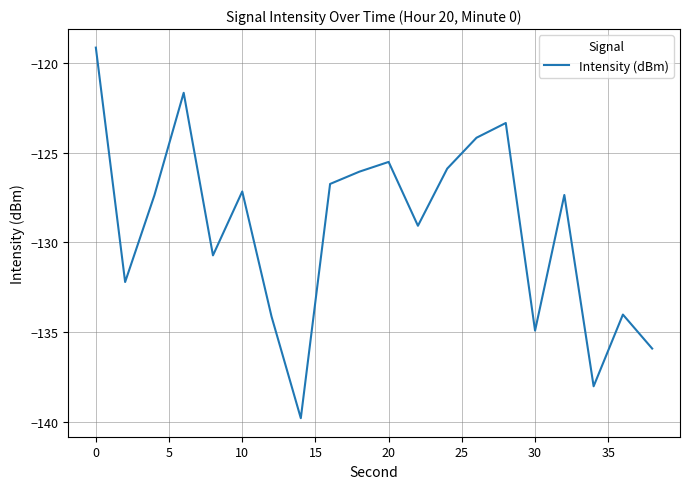

How many lines are shown in the chart?

1